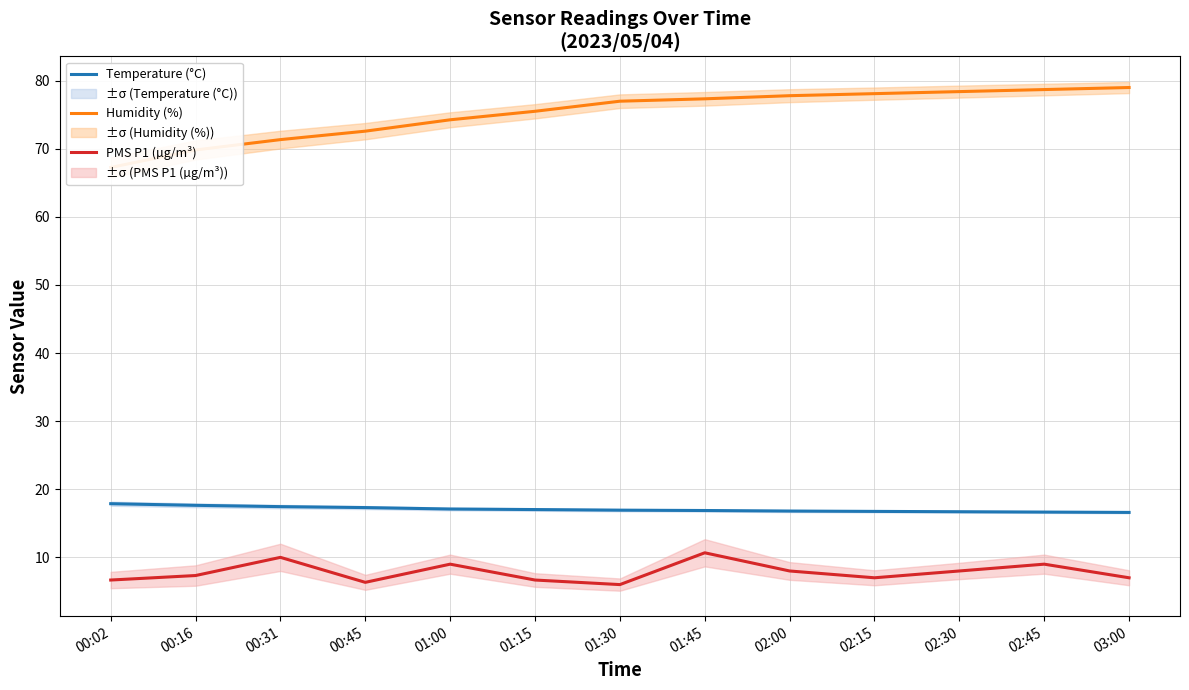

How many data points does each series have?

13